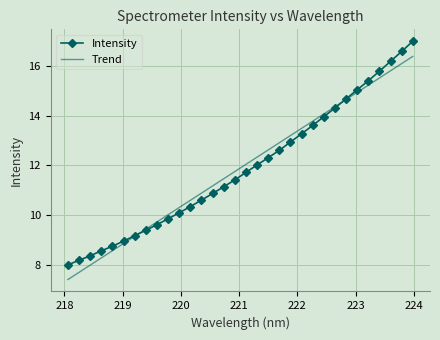

True or false: Trend has more than 0 points higher than both neighbors.

False